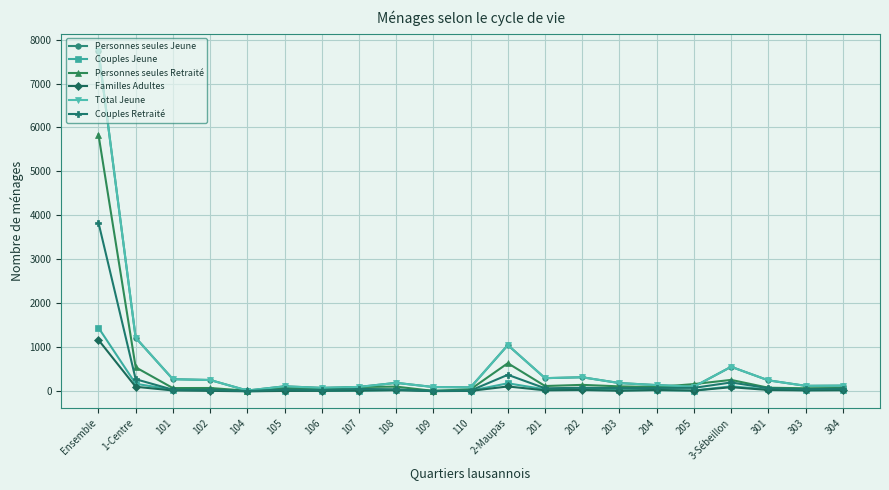

Is this an area chart (filled region under the line)?

No